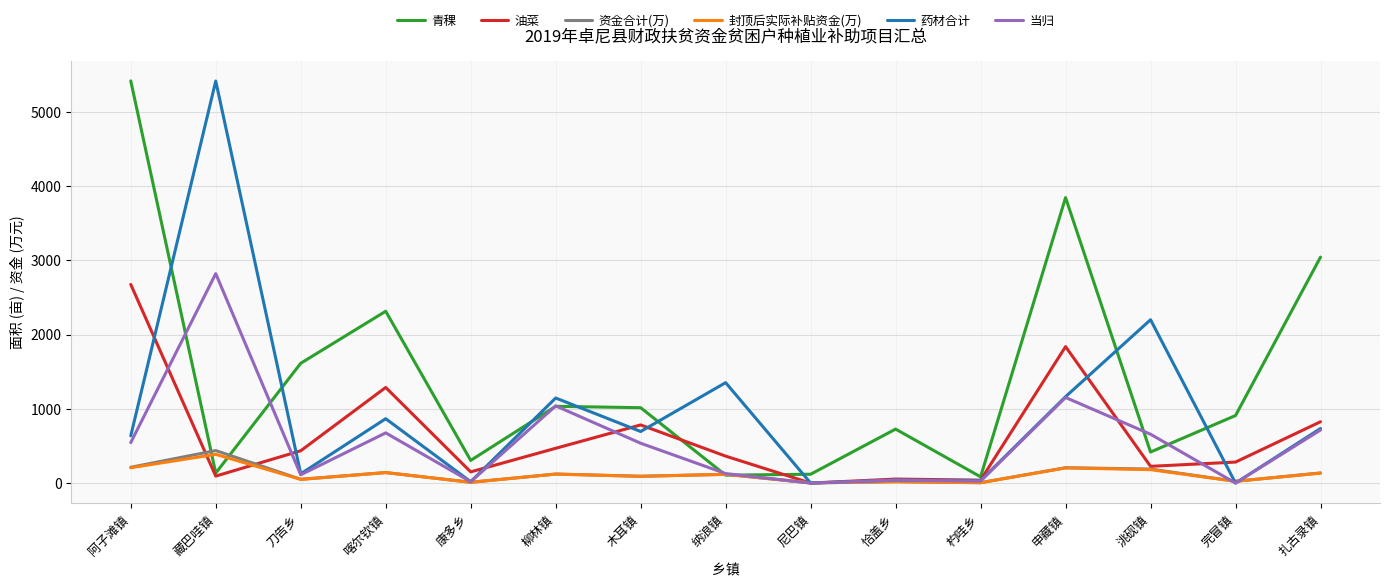

Between 恰盖乡 and 杓哇乡, which series saw the biggest shift?

青稞